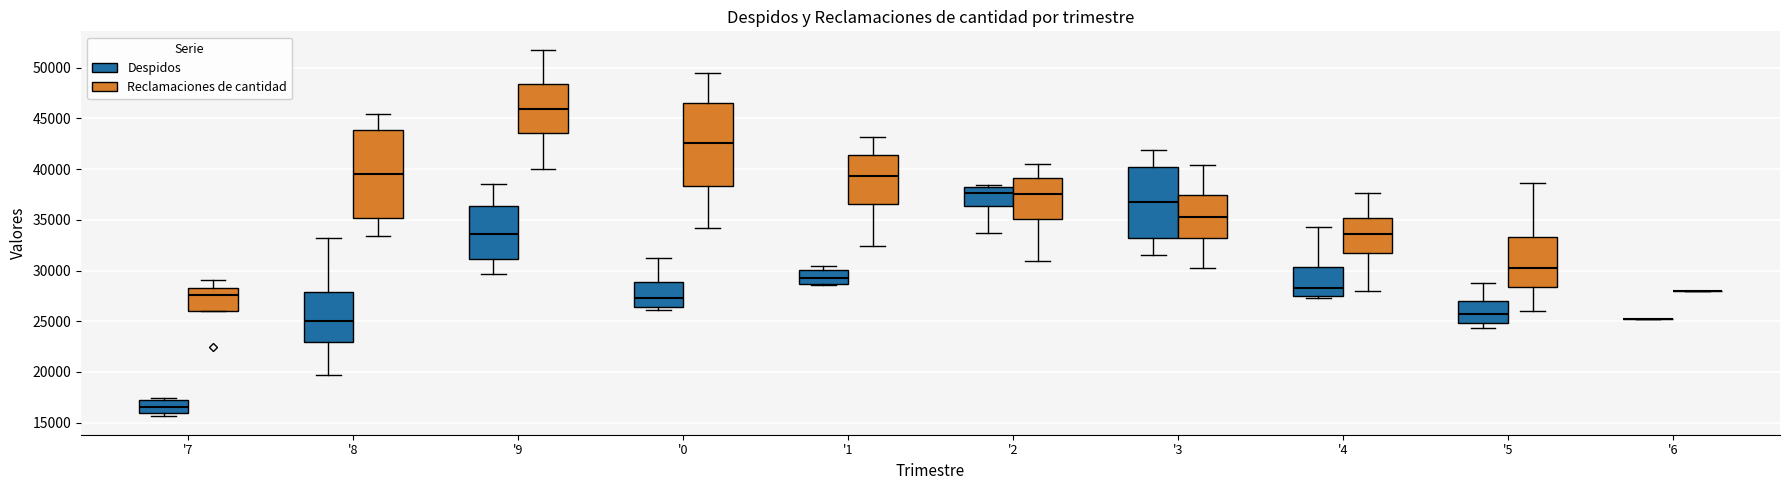

Where does the median line of the box for '8 (Despidos) sit on the y-axis? The values are not printed on the chart, so give them approximately, as read against the axis.

25000